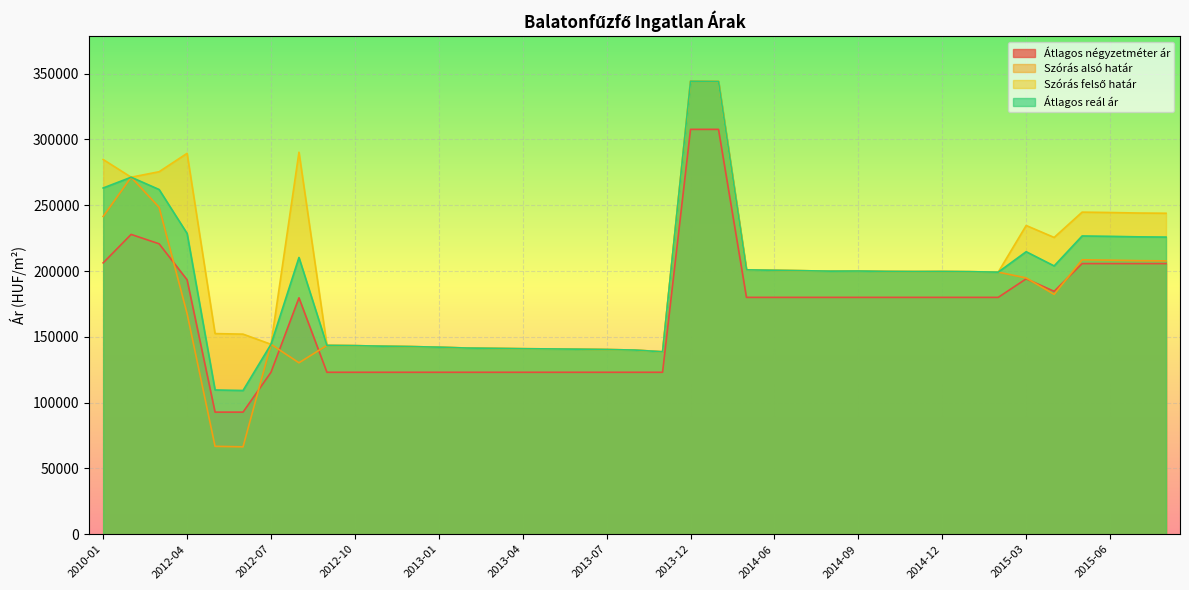

Which series changed the most between 2014-04 and 2014-07?

Szórás alsó határ